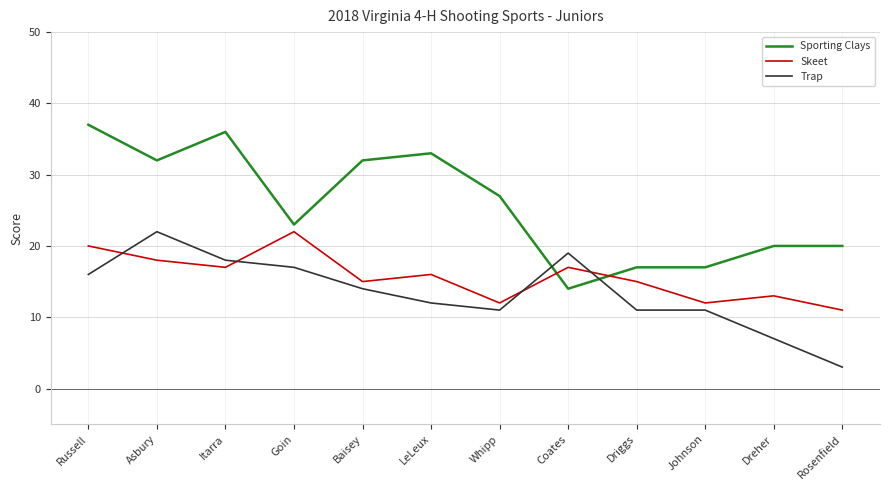

Does the chart have visible grid lines?

Yes